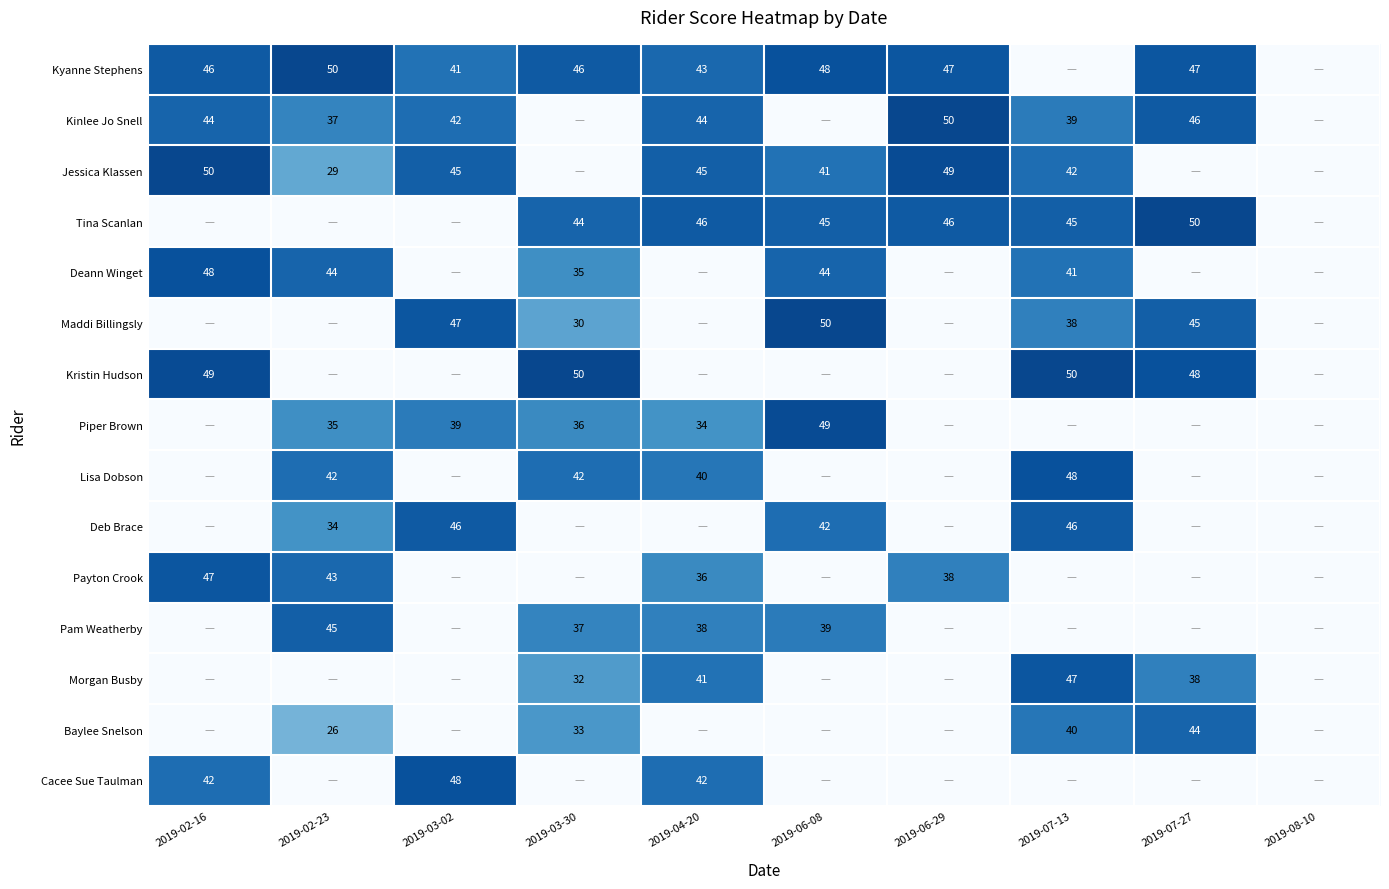

At which category is the sum across all series the highest?

2019-07-13